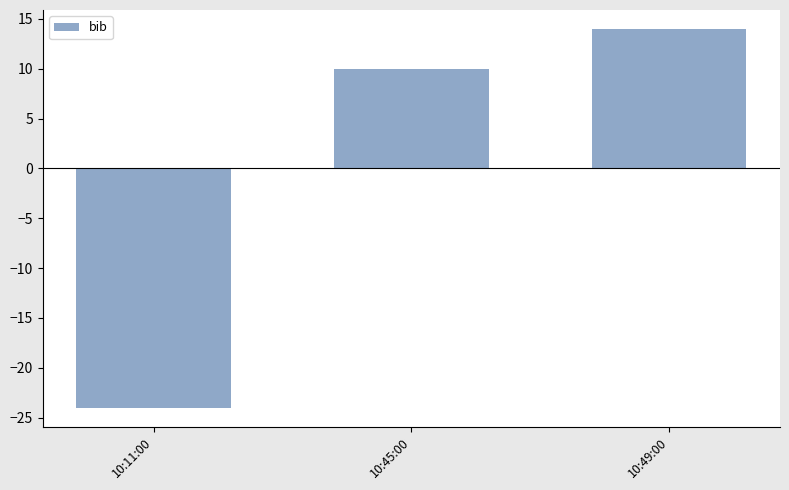

The chart shows a value of -24 at 10:11:00. True or false?

True